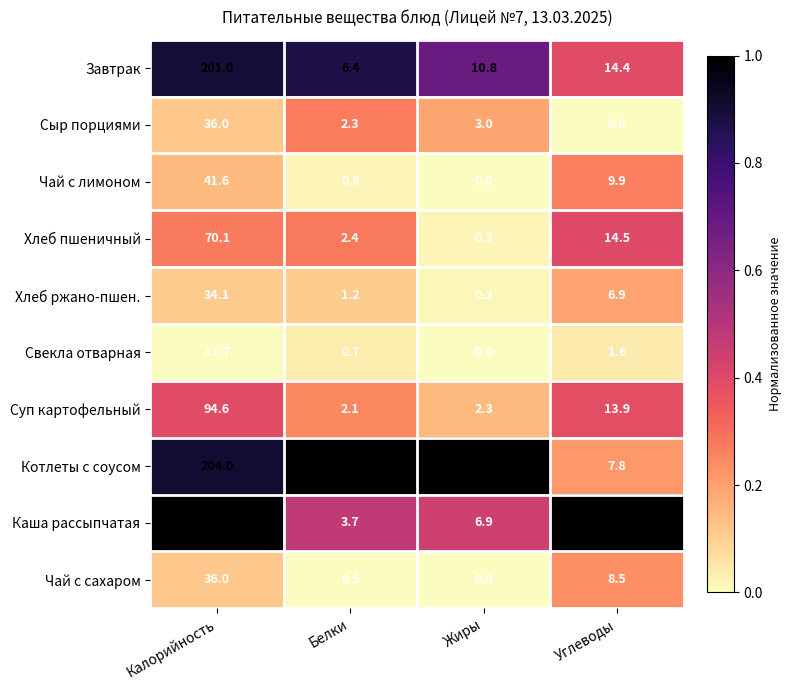

List the labels in order of Суп картофельный value, largest first.

Калорийность, Углеводы, Жиры, Белки